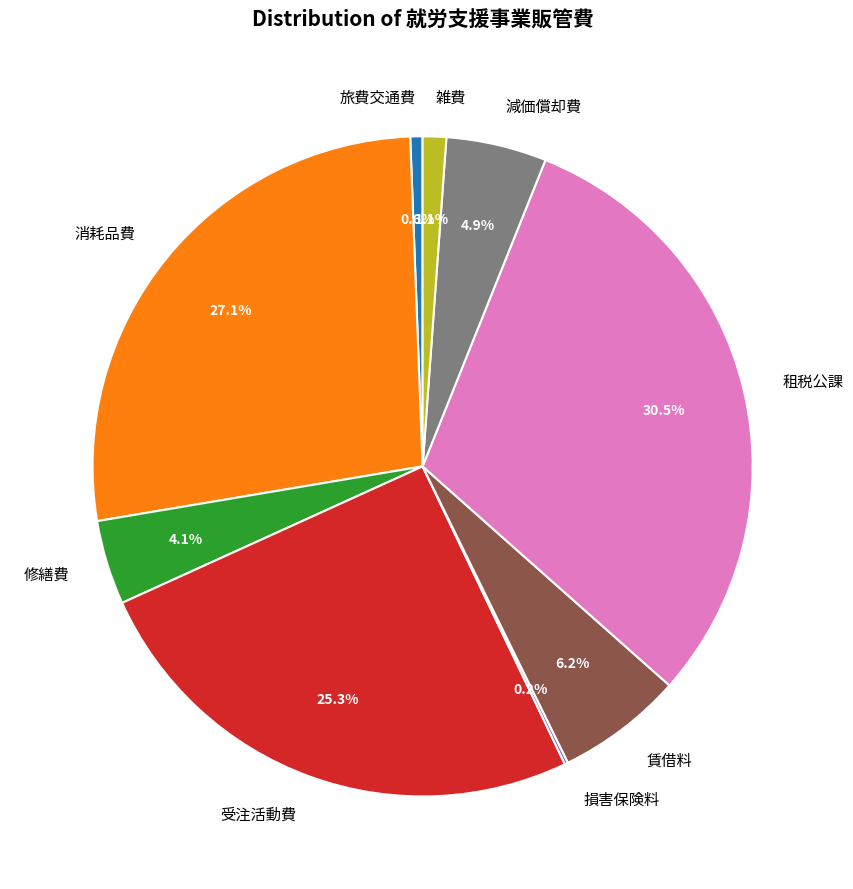

Combined, what portion of the pie is 租税公課 and 受注活動費?

55.8%